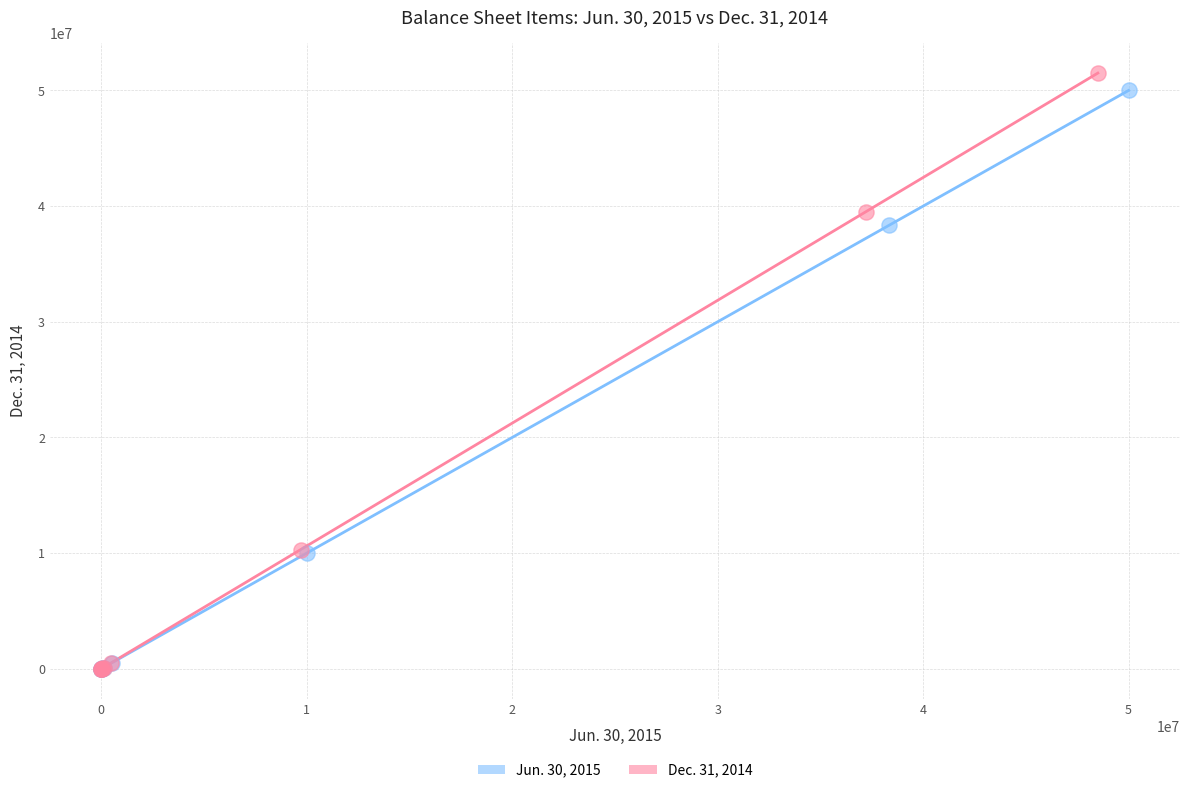

What are all the series names shown in the legend?

Jun. 30, 2015, Dec. 31, 2014